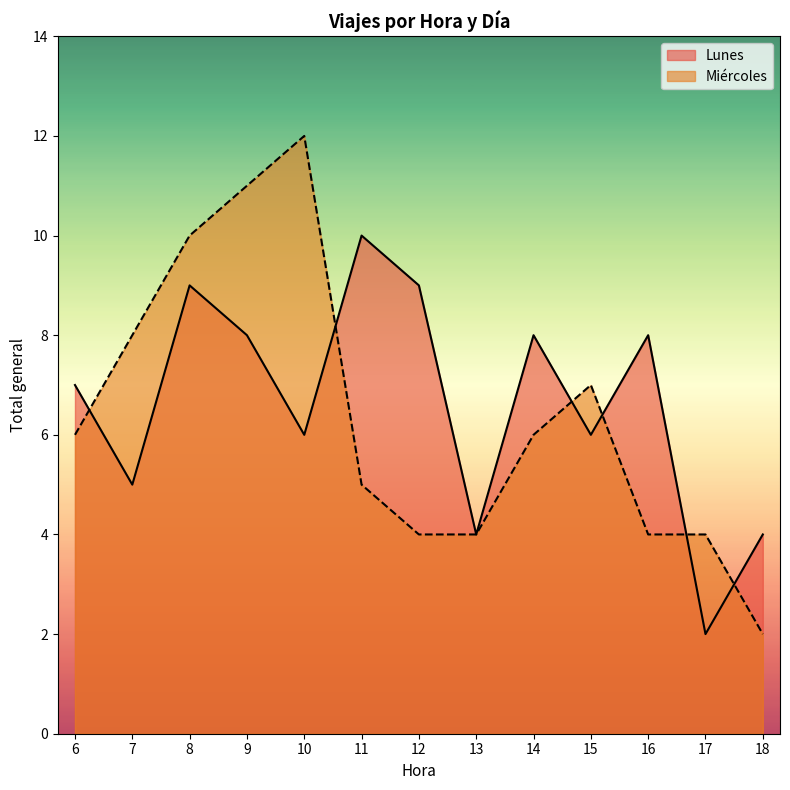

Which label corresponds to the largest value in the chart?

10